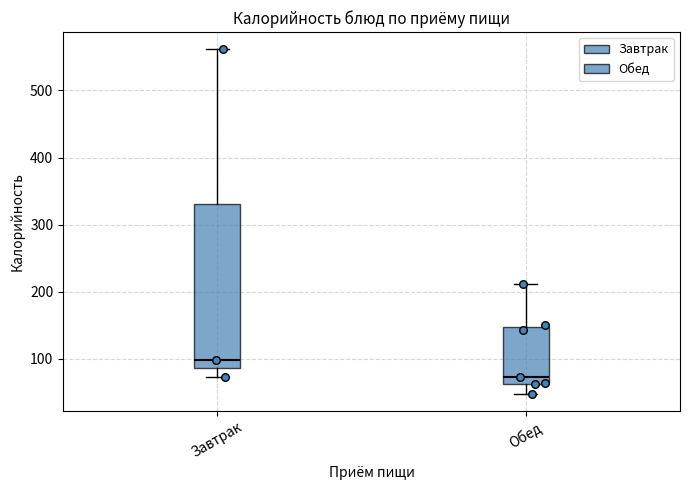

Reading left to right, transcribe this box plot: for each box, give where its median line is, the range the box spans, and where its two whiskers end, as read against the y-axis. The values are not printed on the chart, so give them approximately, as read against the axis.

Завтрак: median 100, box 90 to 330, whiskers 70 to 560
Обед: median 70, box 60 to 150, whiskers 50 to 210